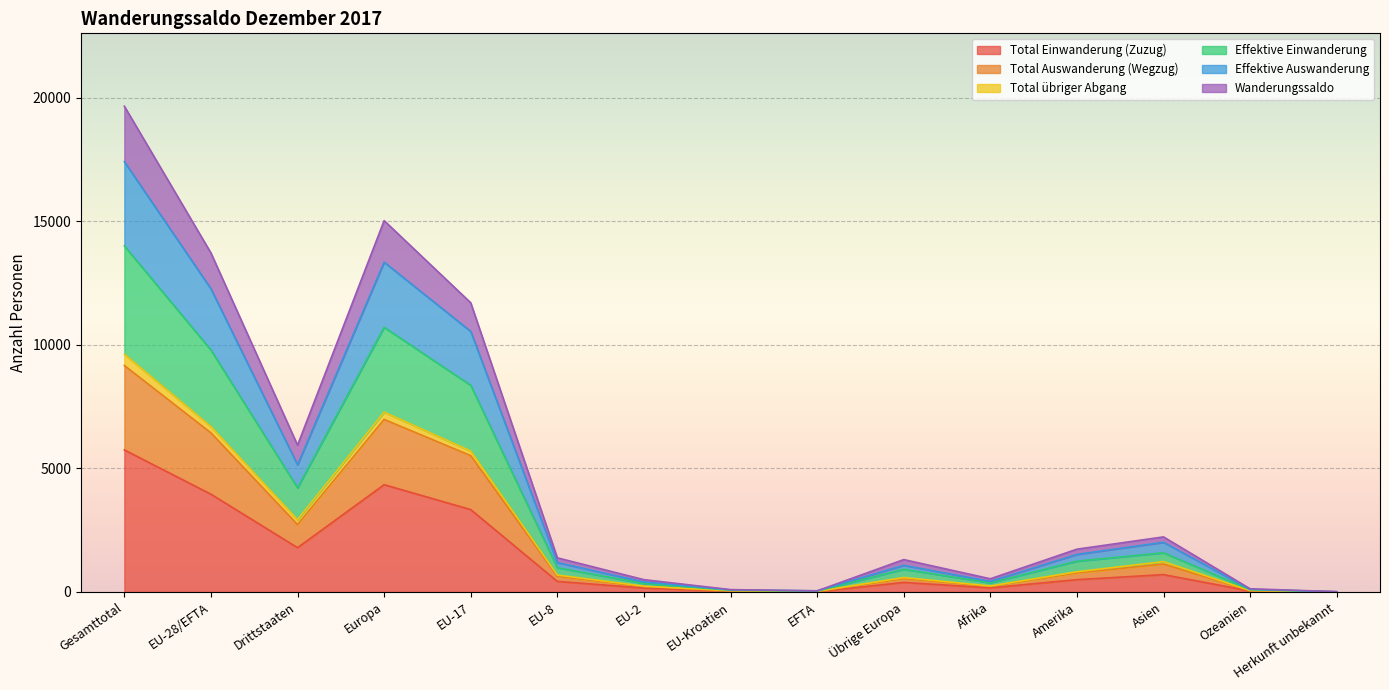

The value of Total Einwanderung (Zuzug) at Europa is 4340. True or false?

True